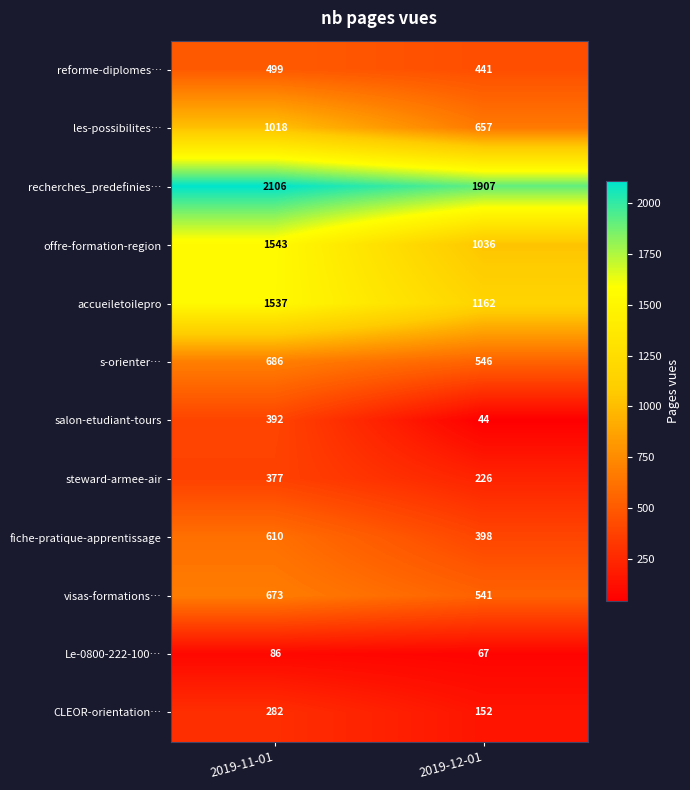

Reading right to left, transcribe all the data shown in this chart.

reforme-diplomes…: 441	499
les-possibilites…: 657	1018
recherches_predefinies…: 1907	2106
offre-formation-region: 1036	1543
accueiletoilepro: 1162	1537
s-orienter…: 546	686
salon-etudiant-tours: 44	392
steward-armee-air: 226	377
fiche-pratique-apprentissage: 398	610
visas-formations…: 541	673
Le-0800-222-100…: 67	86
CLEOR-orientation…: 152	282